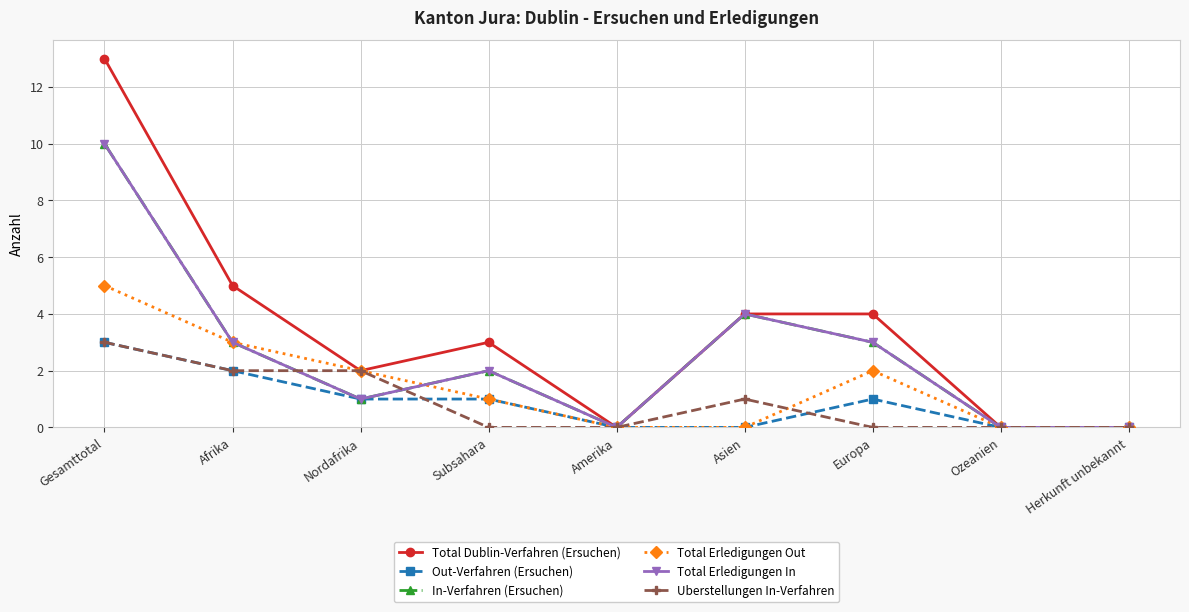

Where does the Out-Verfahren (Ersuchen) series first go above 1?

Gesamttotal